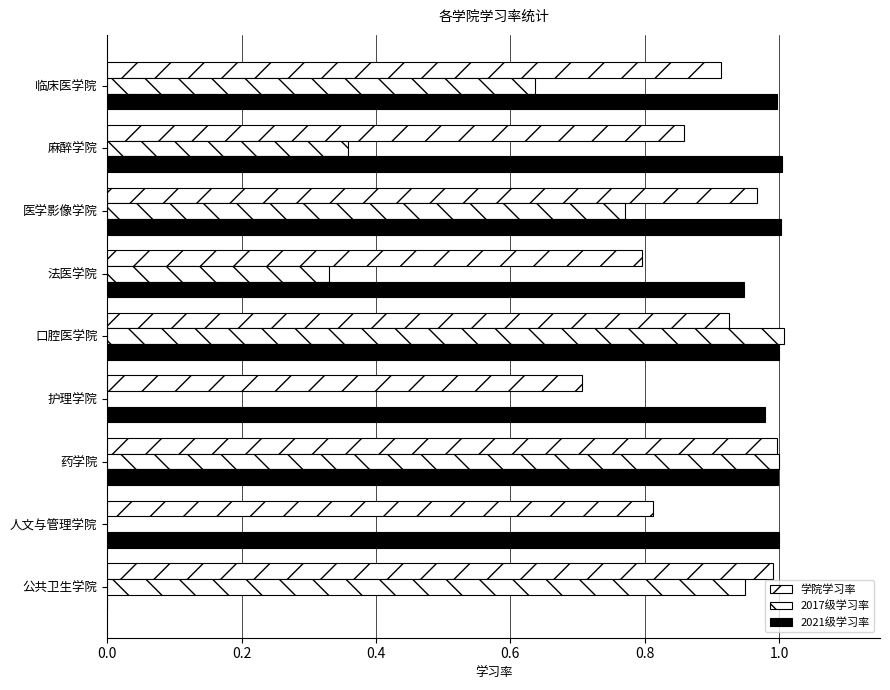

How many data points does each series have?

9